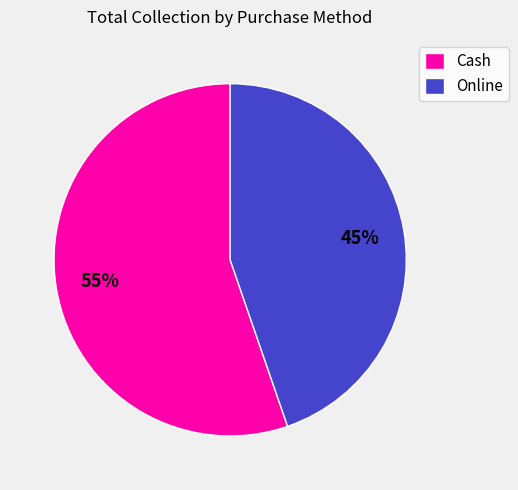

Approximately how many times larger is the value at Cash compared to Online?

1.2